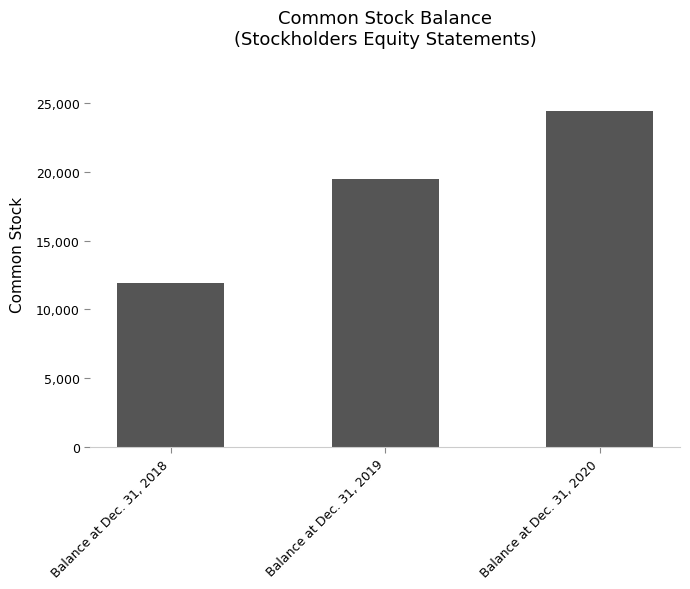

What is the difference between the maximum and minimum values?

12535